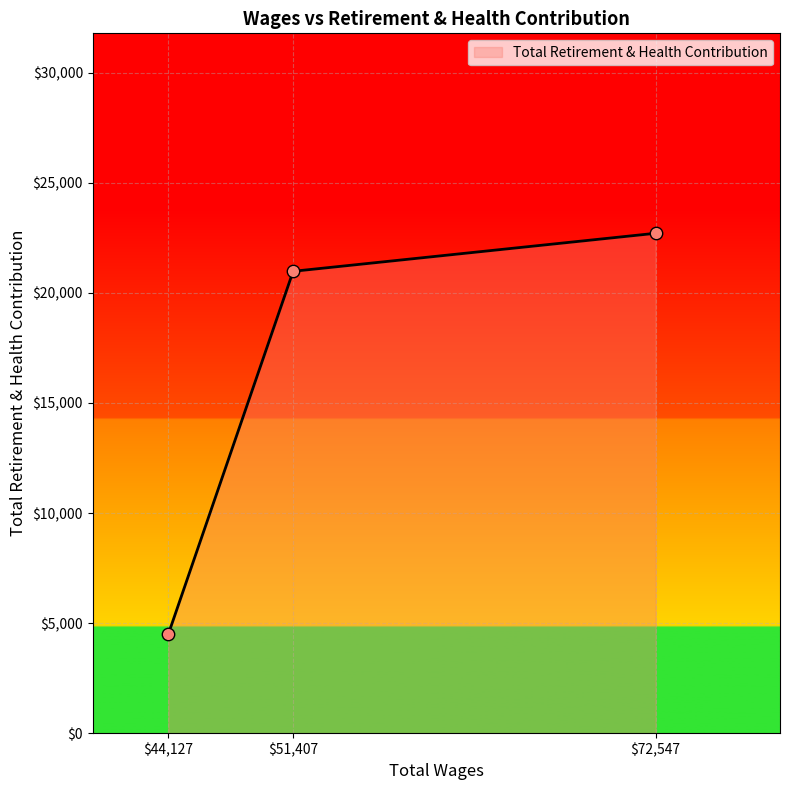

What is the minimum value shown in the chart?

4494